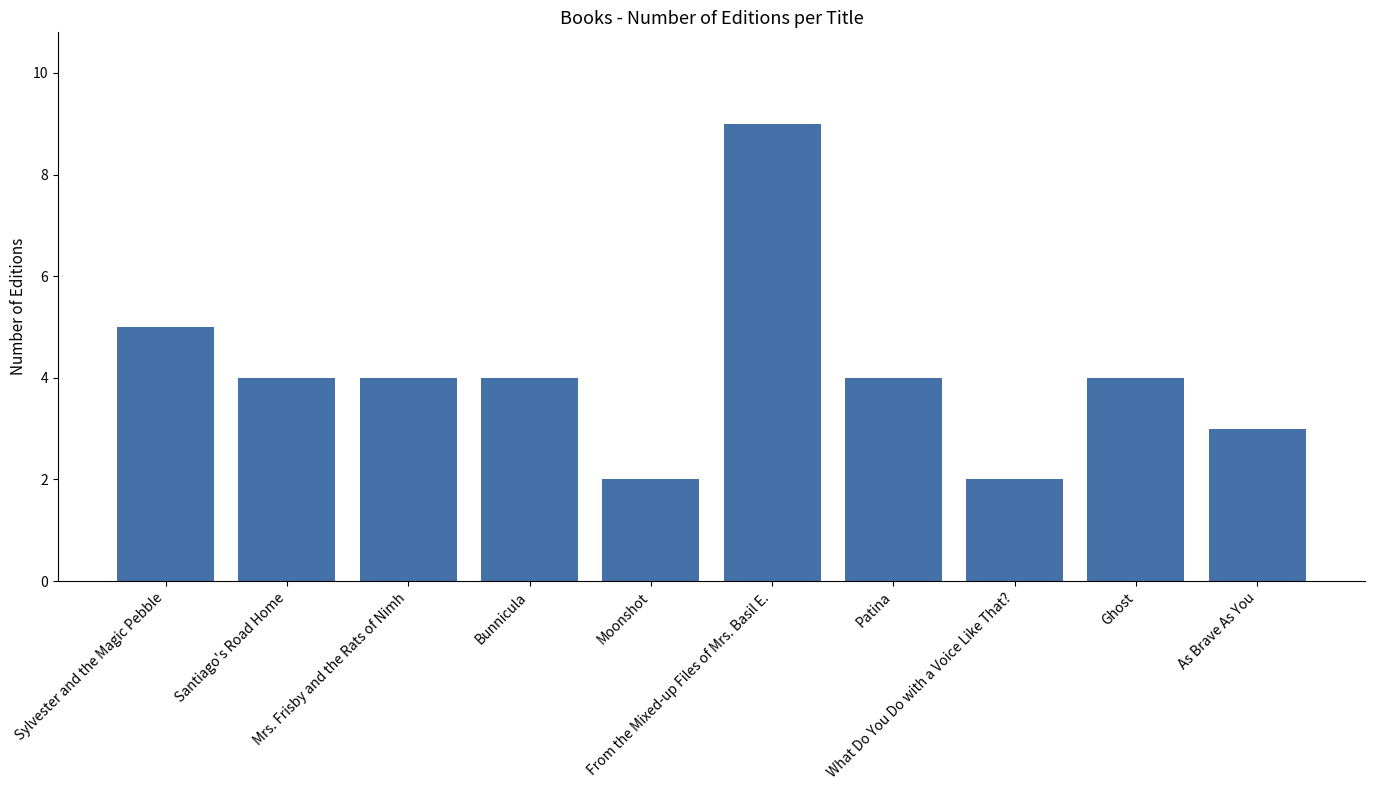

Are the bars grouped side by side (vs. stacked)?

No